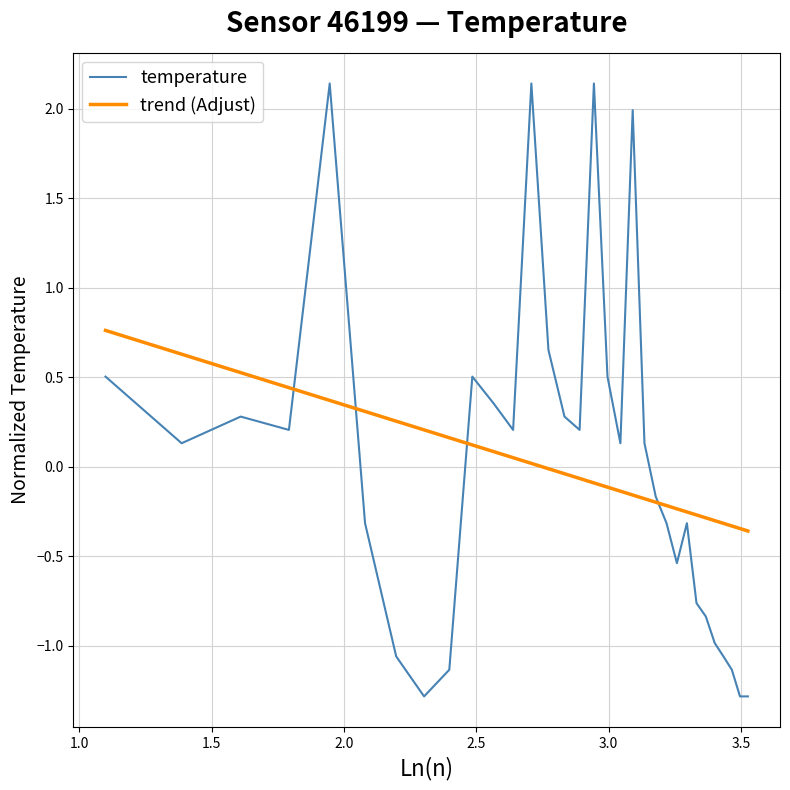

What is the minimum value shown in the chart?

-1.3